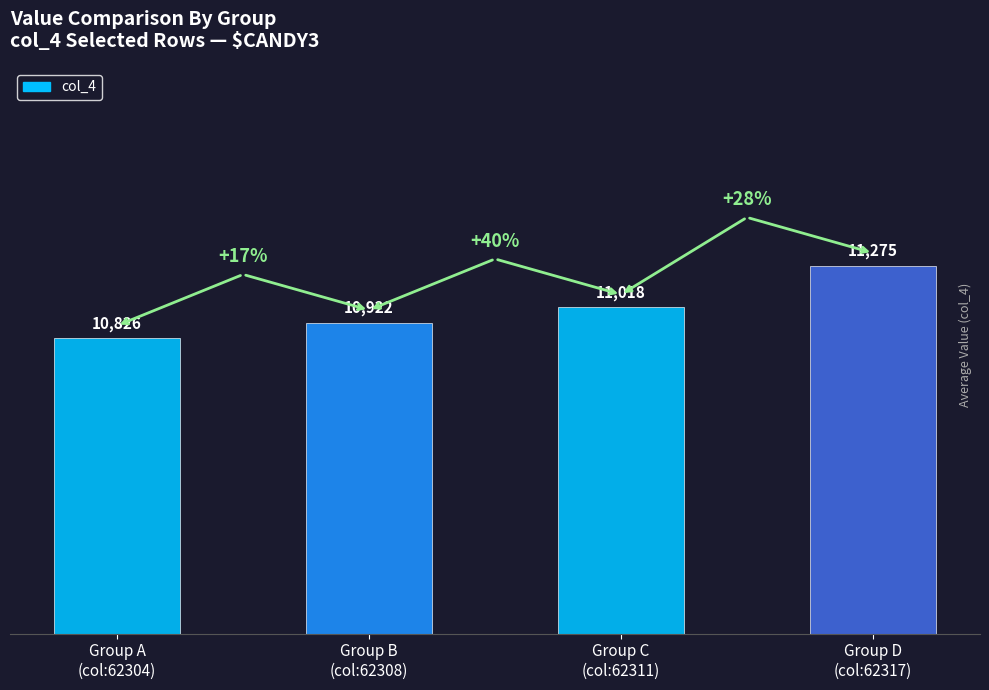

Count the number of data series in this chart.

1